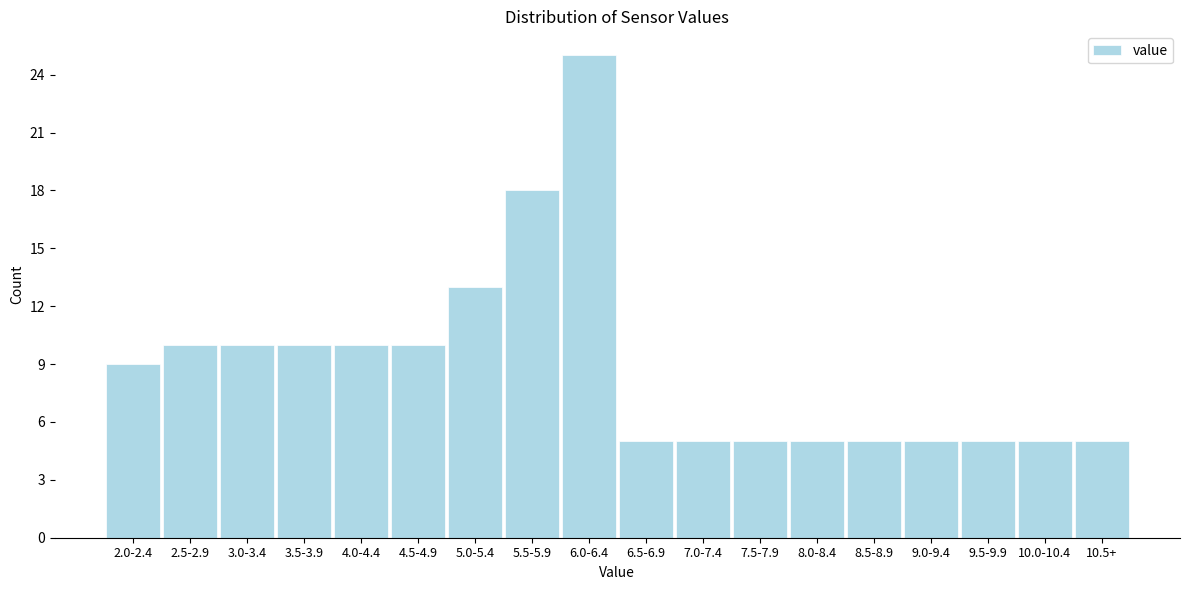

Reading left to right, transcribe all the data shown in this chart.

9	10	10	10	10	10	13	18	25	5	5	5	5	5	5	5	5	5